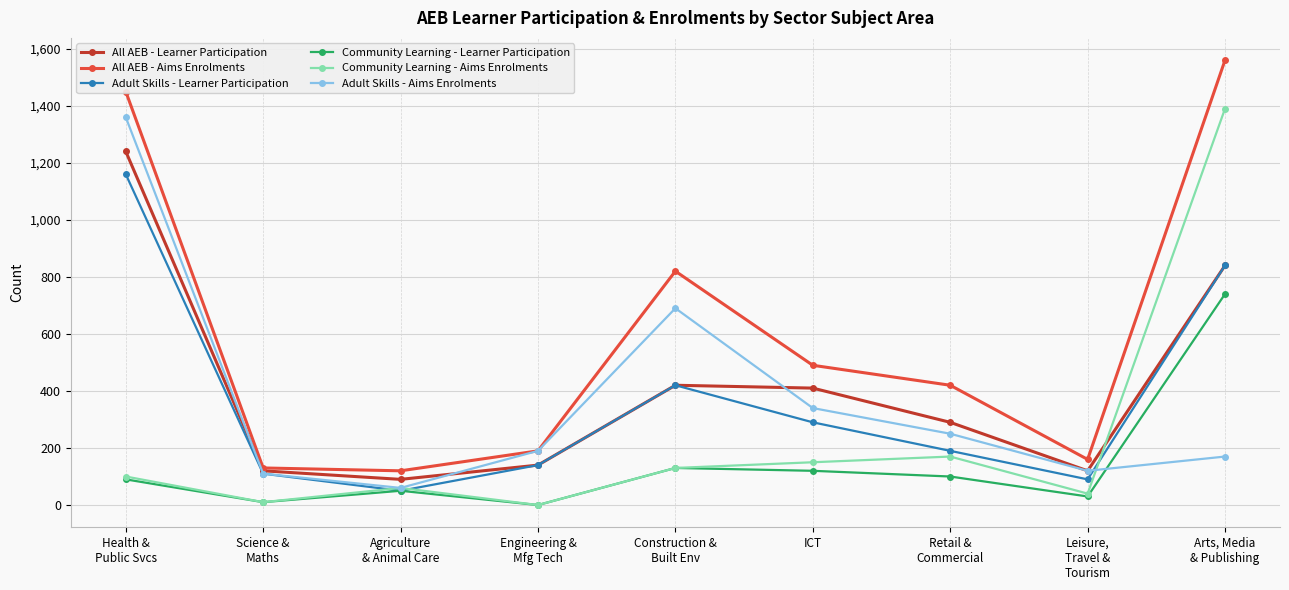

How many lines are shown in the chart?

6